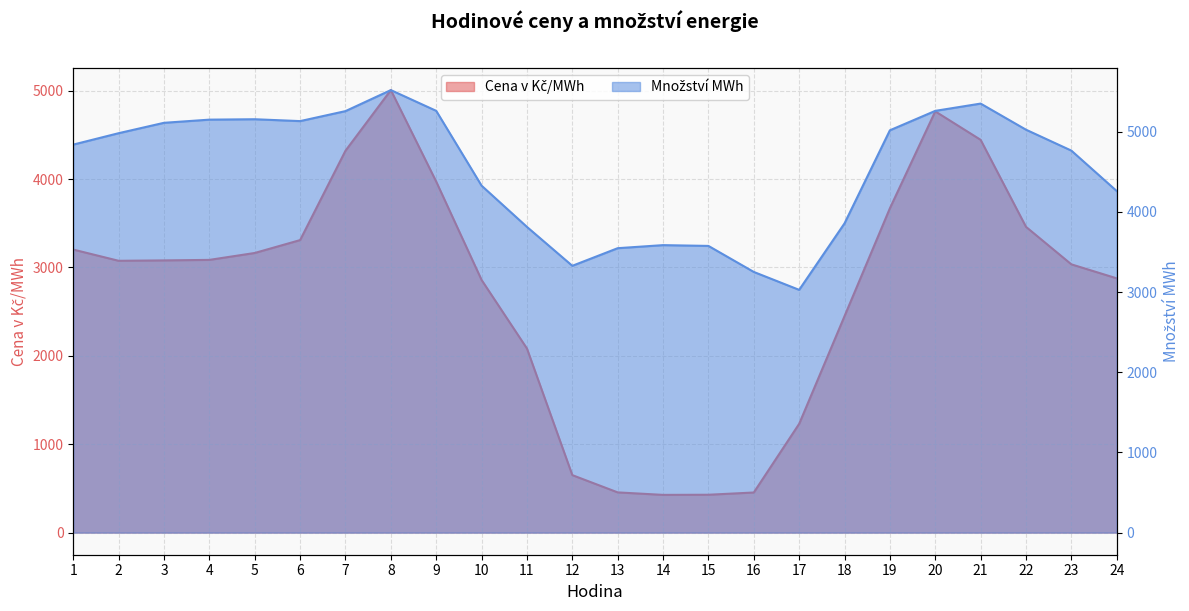

Which has a higher value, 17 or 14?

17